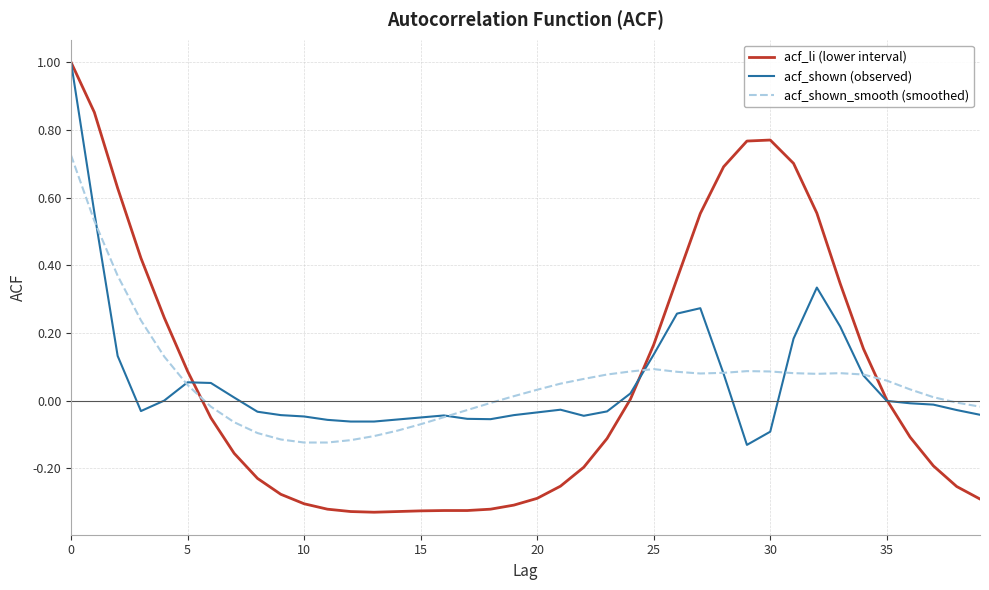

How many times do acf_li (lower interval) and acf_shown_smooth (smoothed) cross each other?

3